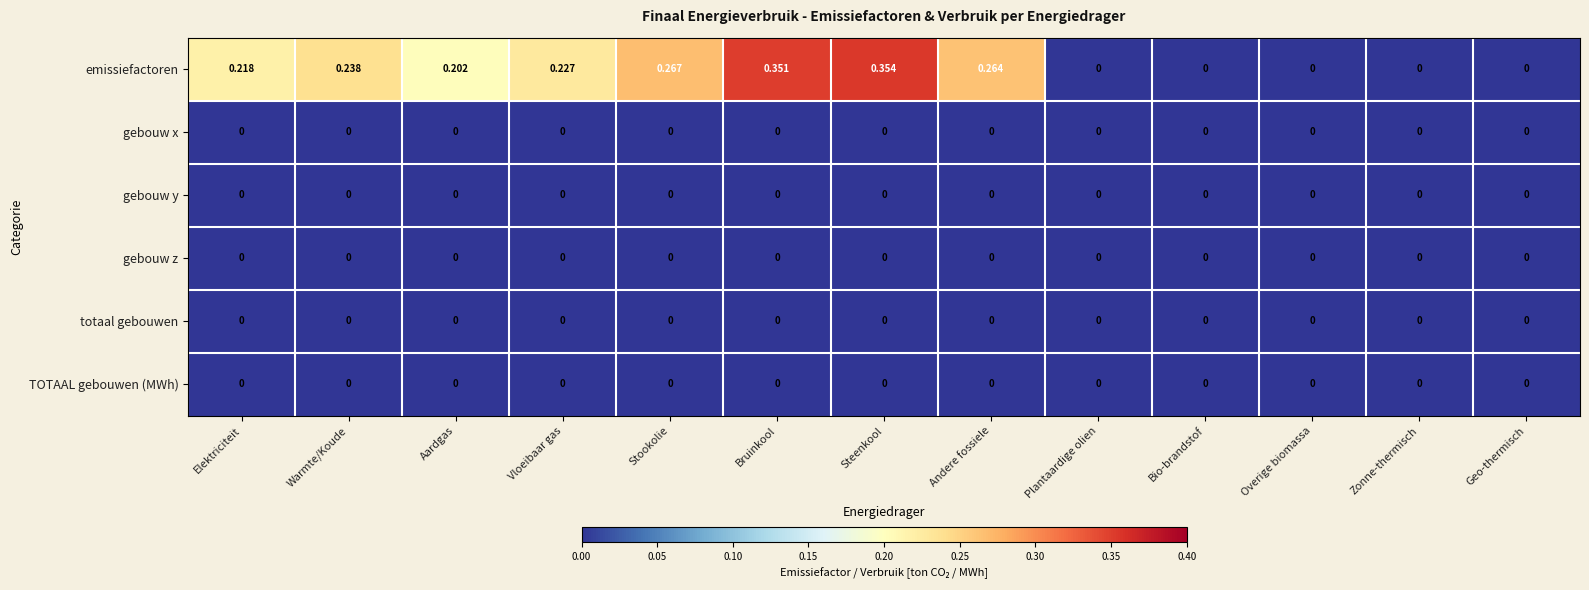

At which category does the chart reach its peak across all series?

Steenkool